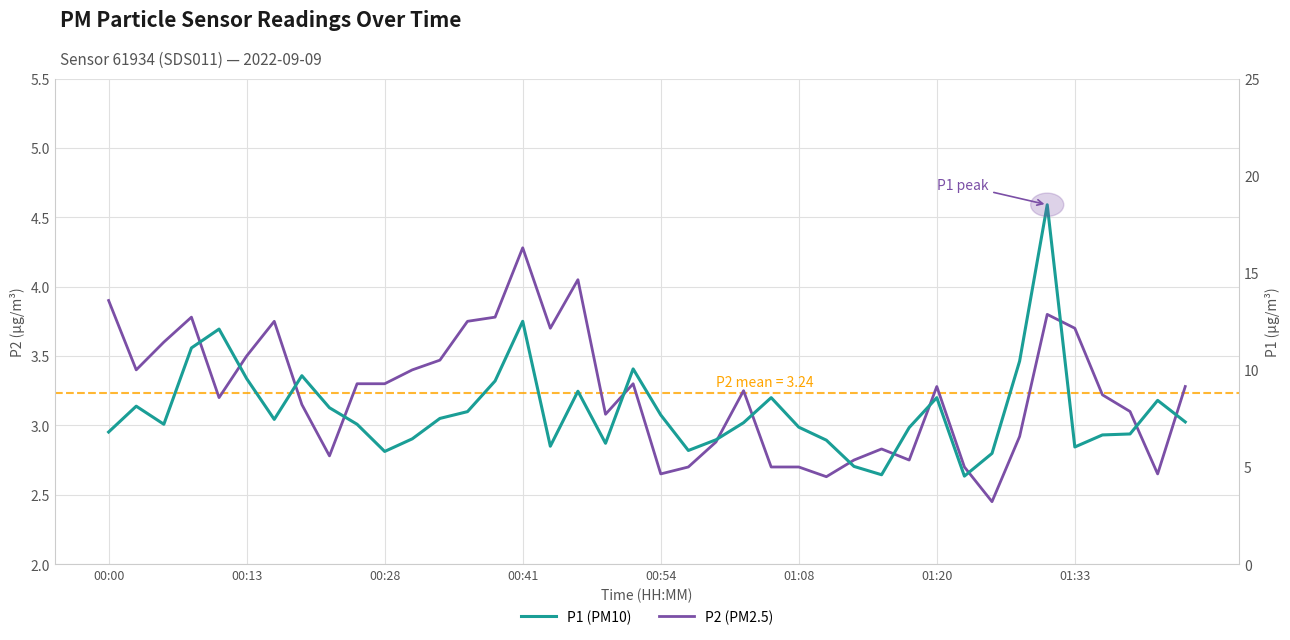

What is the maximum value for P2 (PM2.5)?

4.3